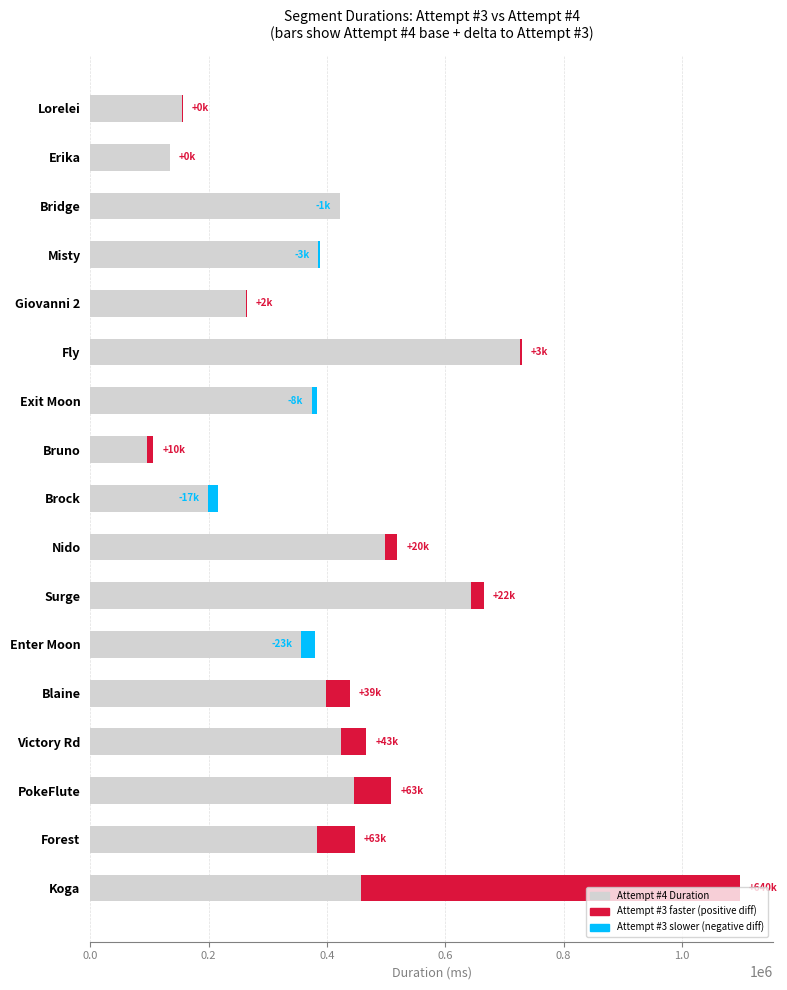

The Attempt #3 vs #4 diff series shows -869 at 14. True or false?

True